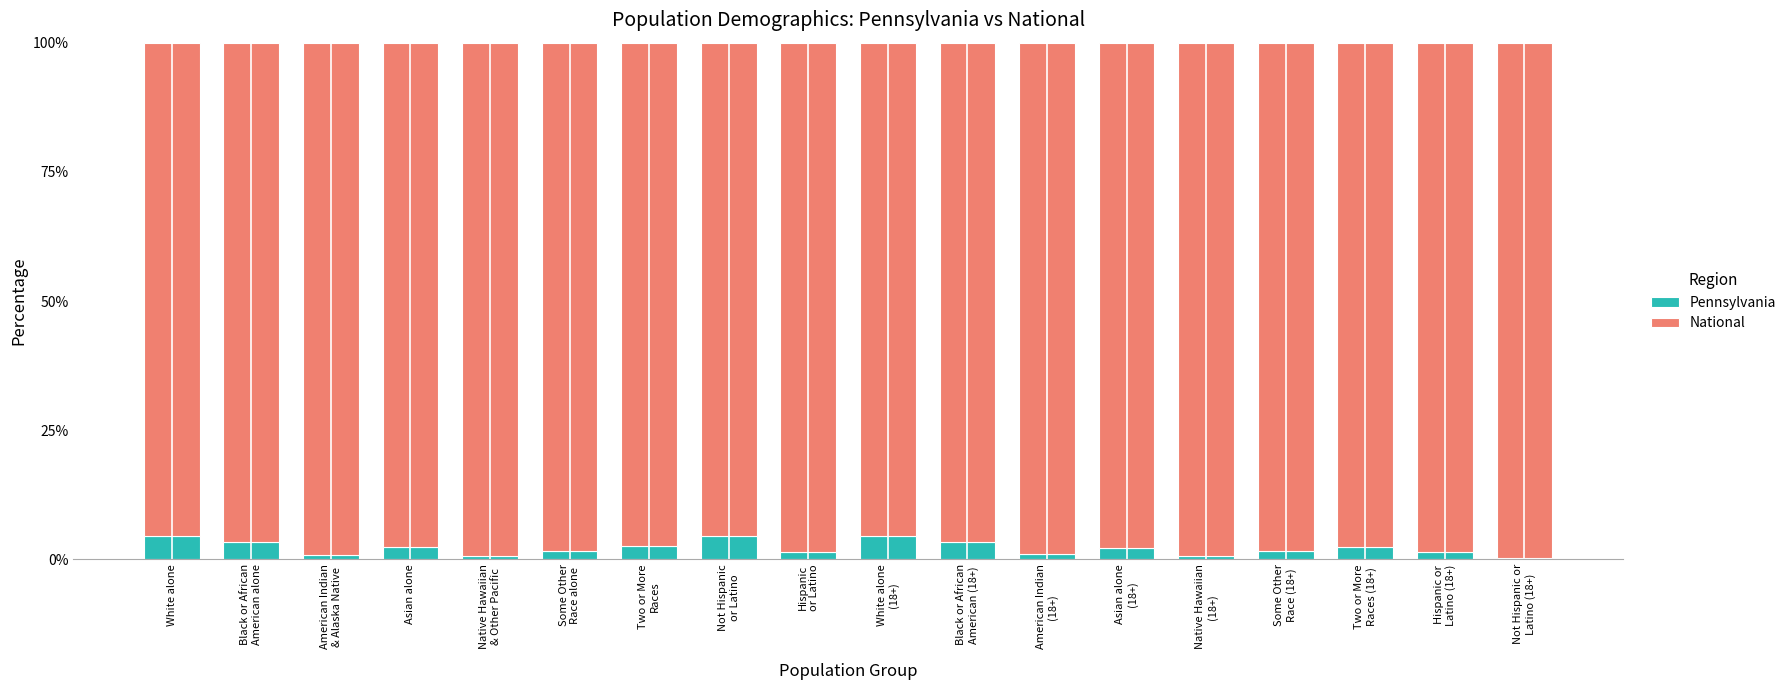

What are all the series names shown in the legend?

Pennsylvania, National